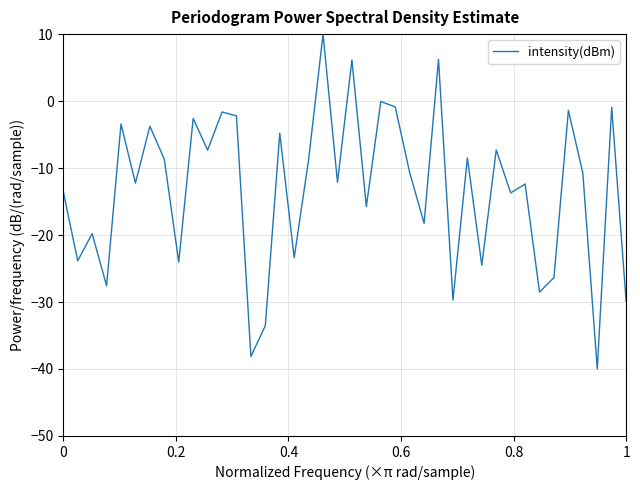

How many values are below -10?

22